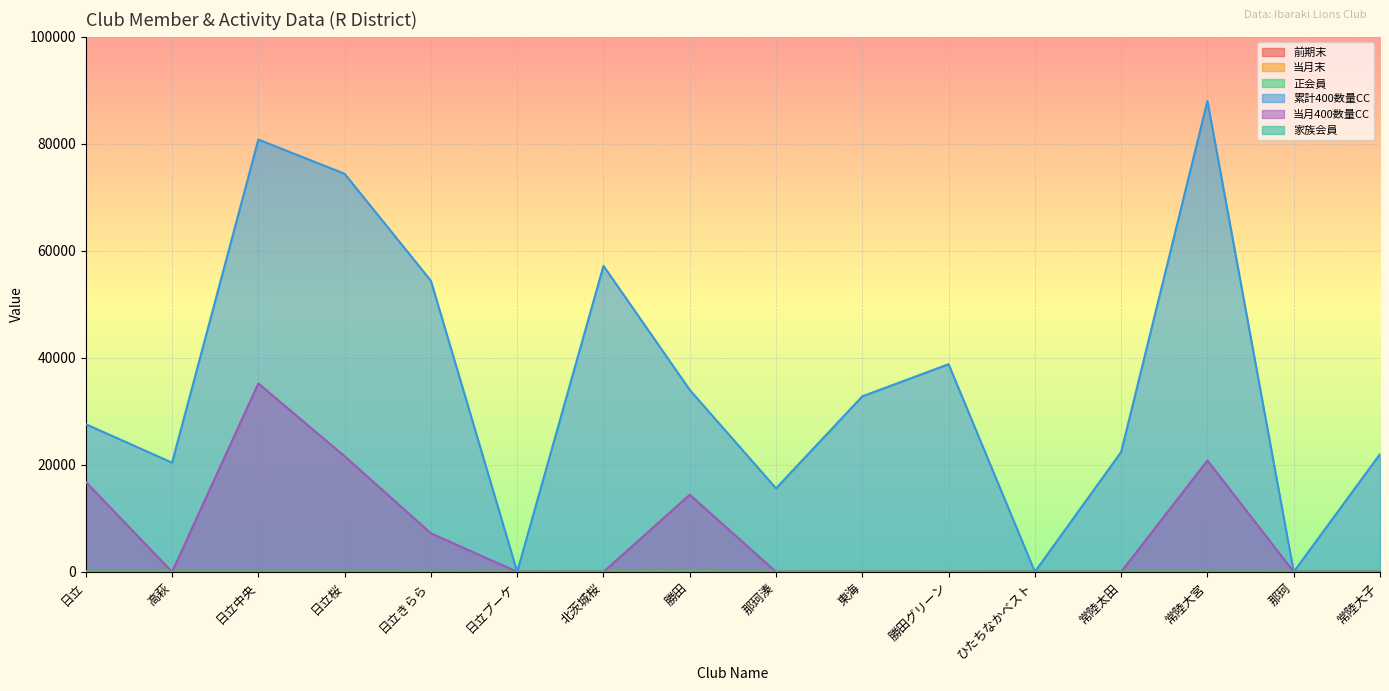

Which series changed the most between 日立 and 日立中央?

累計400数量CC